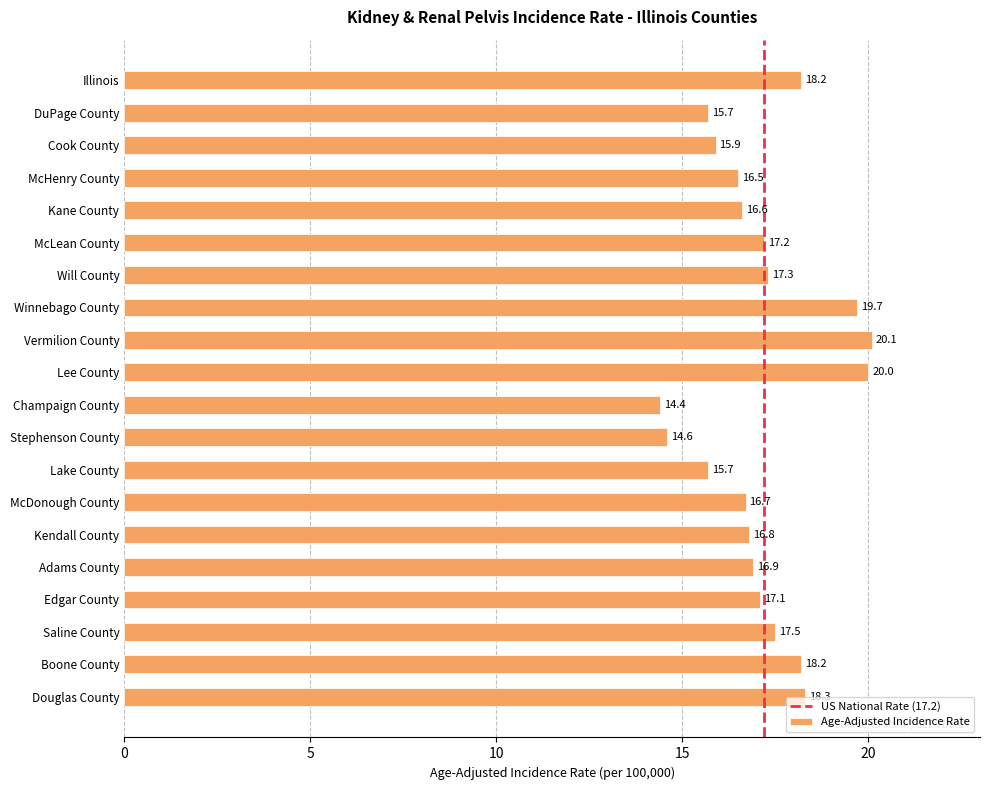

Is it true that the value at DuPage County is 24.7?

False